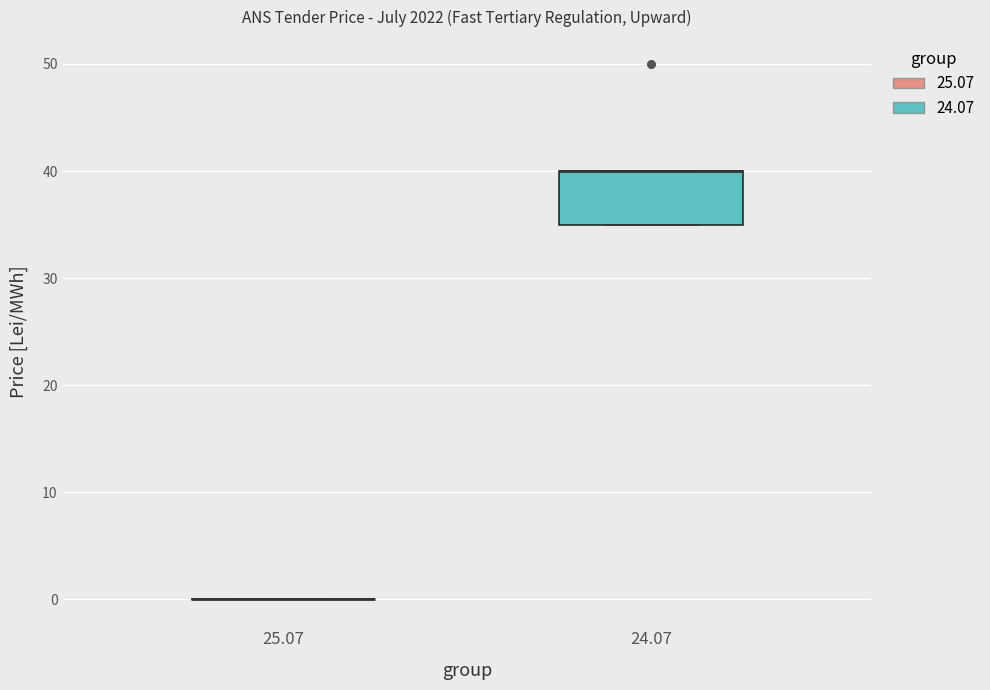

Which box is the tallest, from its lower edge to its upper edge?

24.07